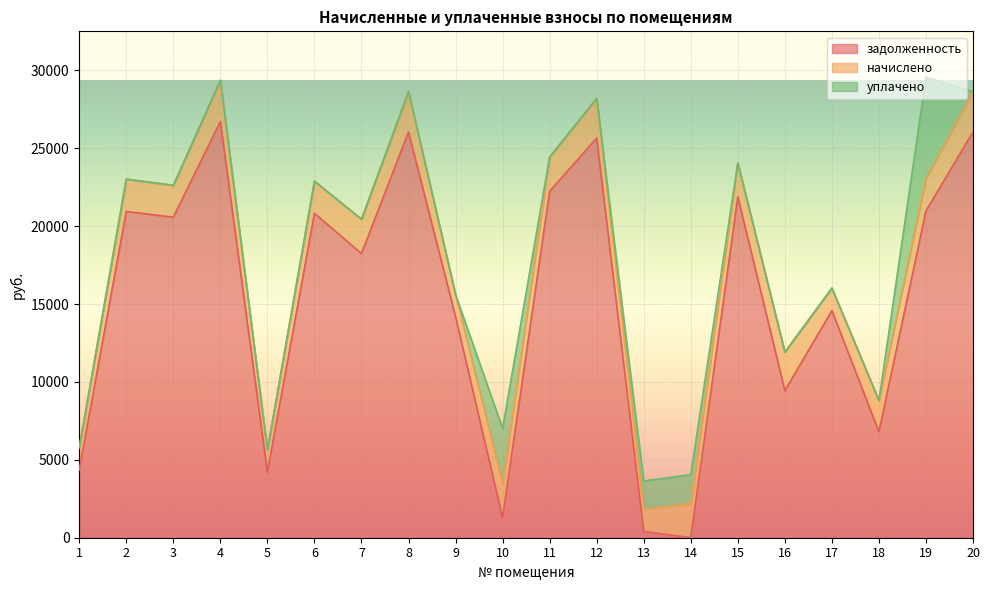

Does the chart display data point markers on the line(s)?

No